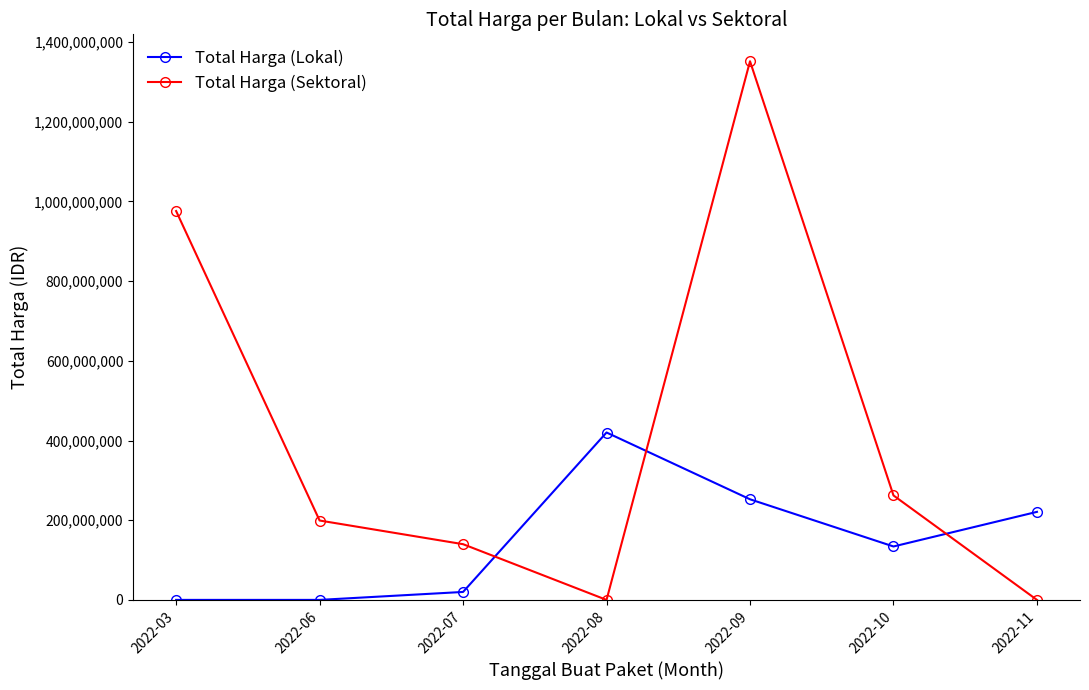

Reading left to right, extract all data points from this chart.

Total Harga (Lokal): 0	0	19950000	420075000	252477000	134053000	220940000
Total Harga (Sektoral): 975830025	199200000	139800000	0	1351682000	262118150	0